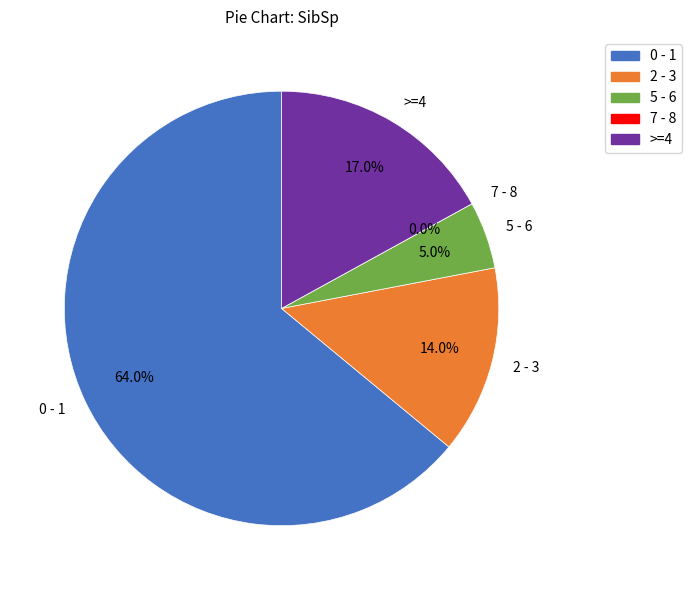

What is the change in value from 7 - 8 to >=4?

+17